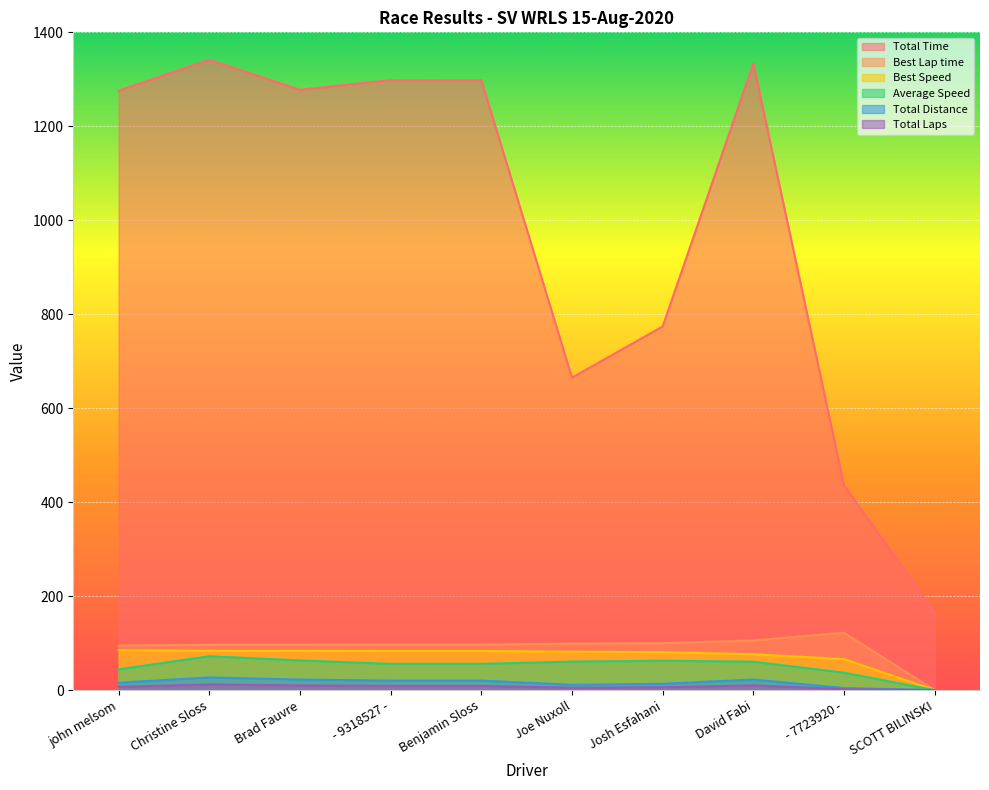

Which label corresponds to the smallest value in the chart?

SCOTT BILINSKI